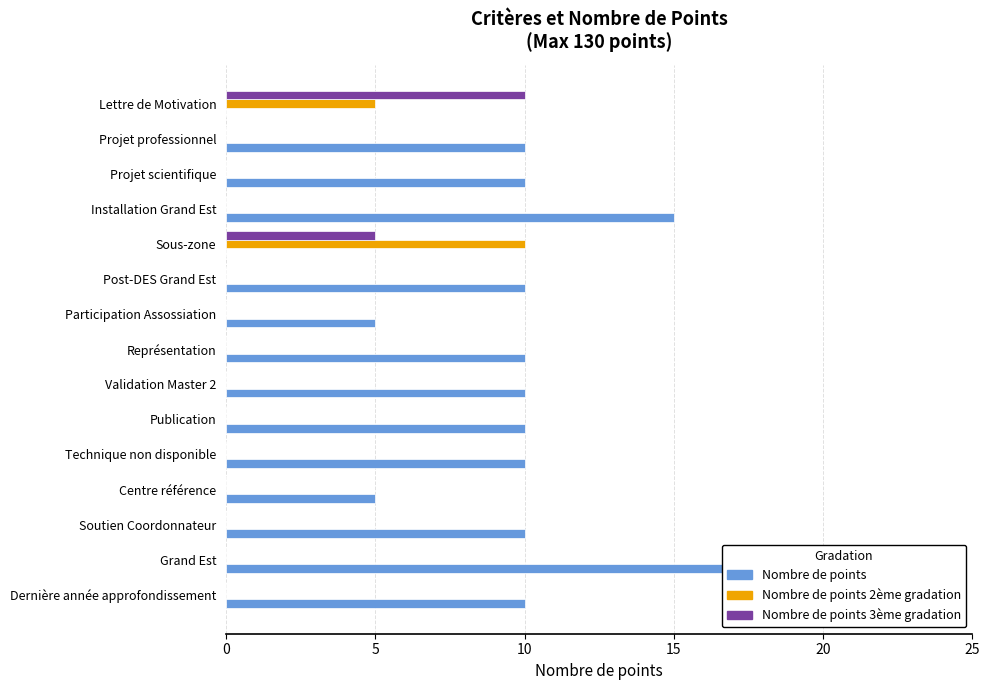

The Nombre de points series shows 10 at Lettre de Motivation. True or false?

False